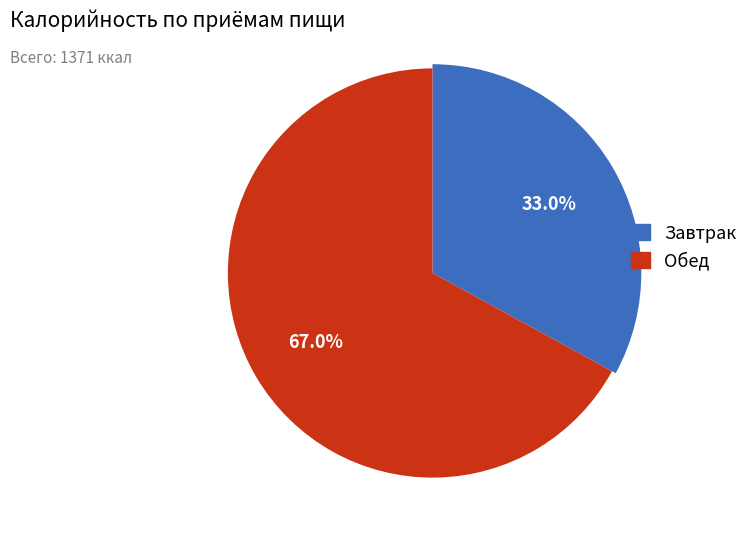

To the nearest percent, what is the difference between the largest and smallest slice percentages?

34%